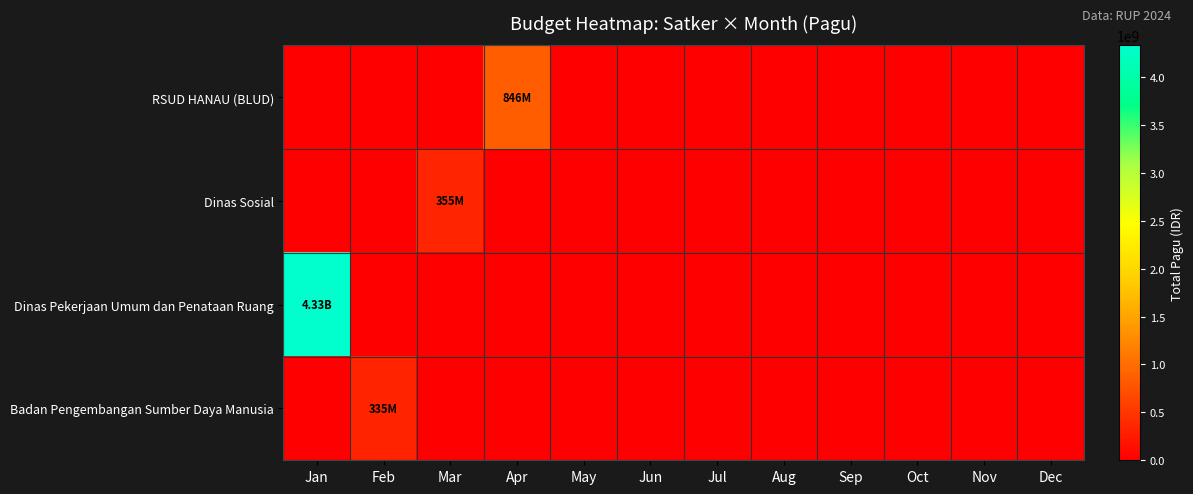

How many distinct data groups are displayed?

4